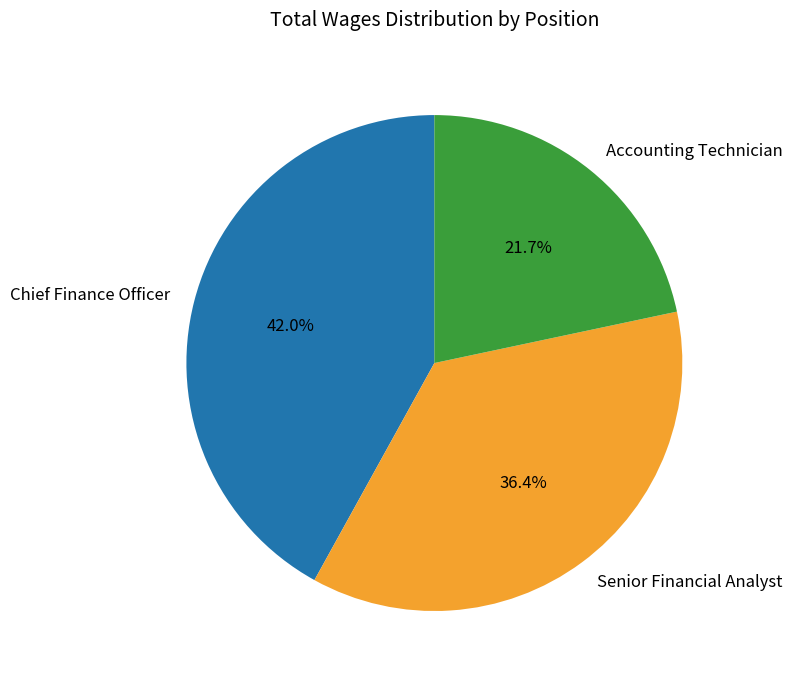

Is it true that Accounting Technician is 9% of the pie?

False